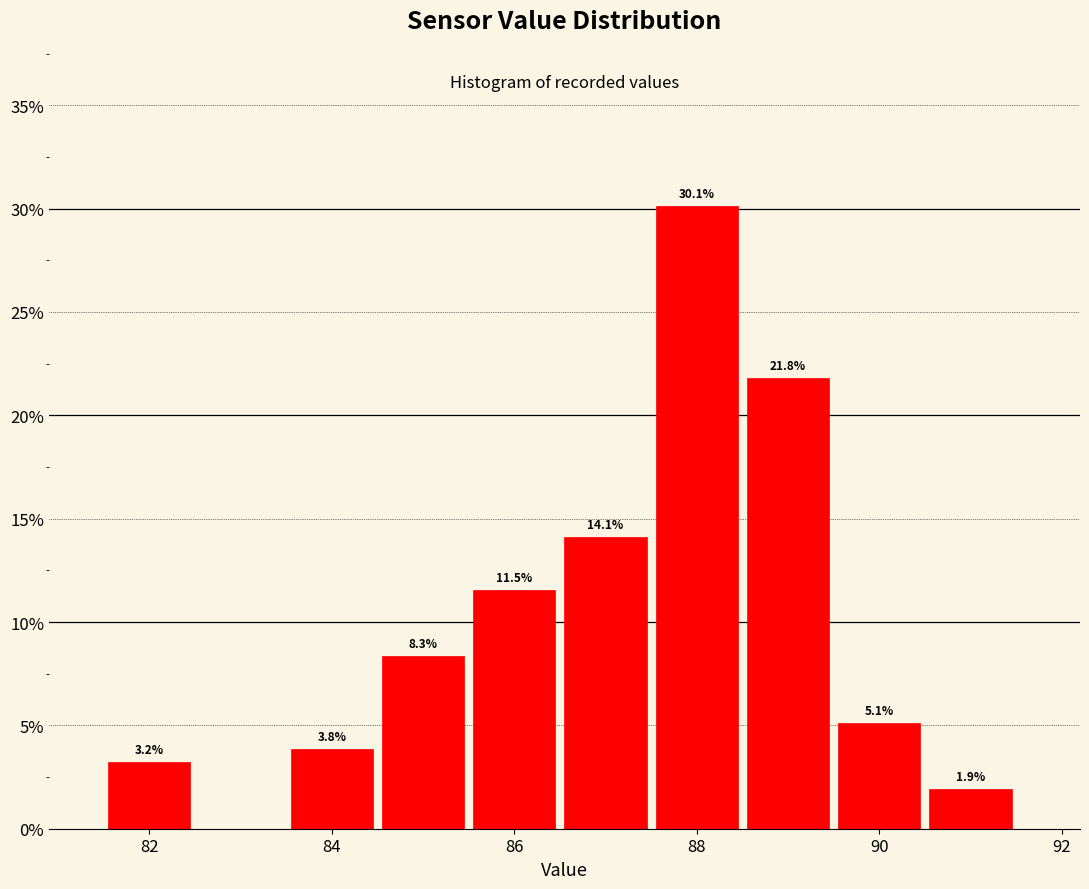

Which range on the x-axis has the tallest bar?

87.5 to 88.5